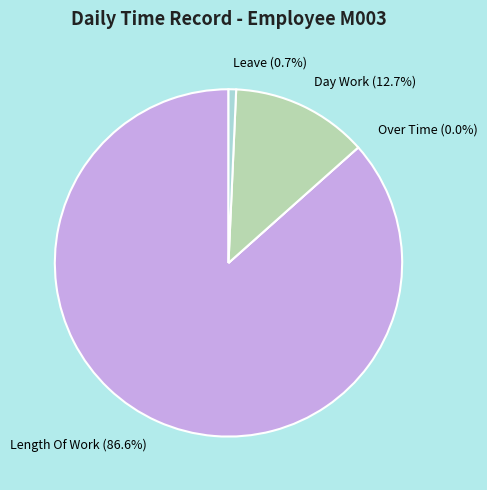

Combined, do Day Work and Leave account for over 50%?

No